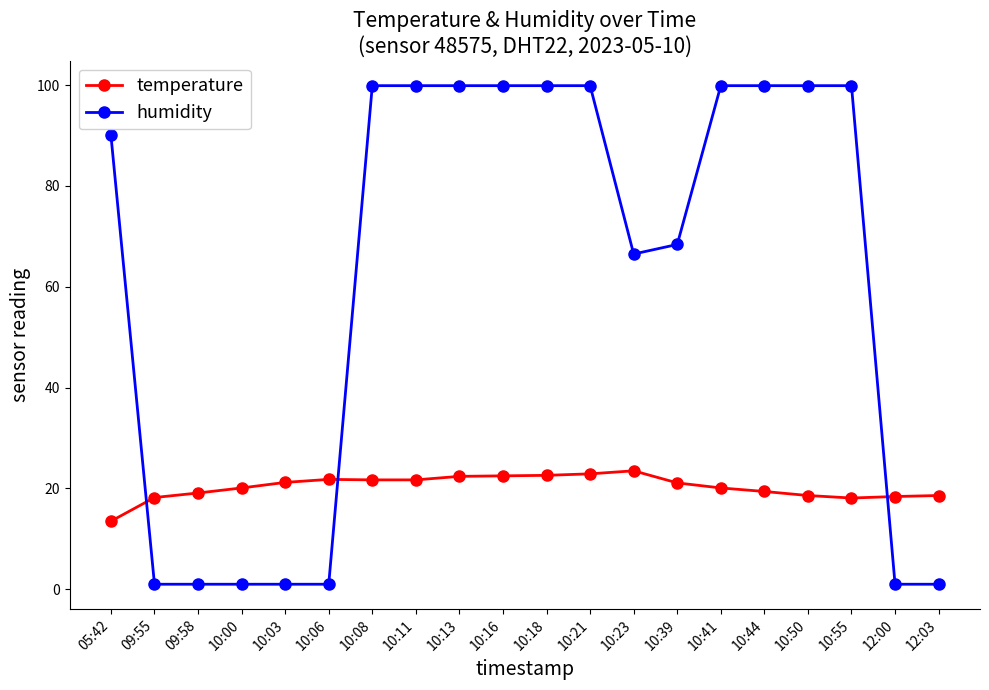

At which label does temperature first exceed 21?

10:03